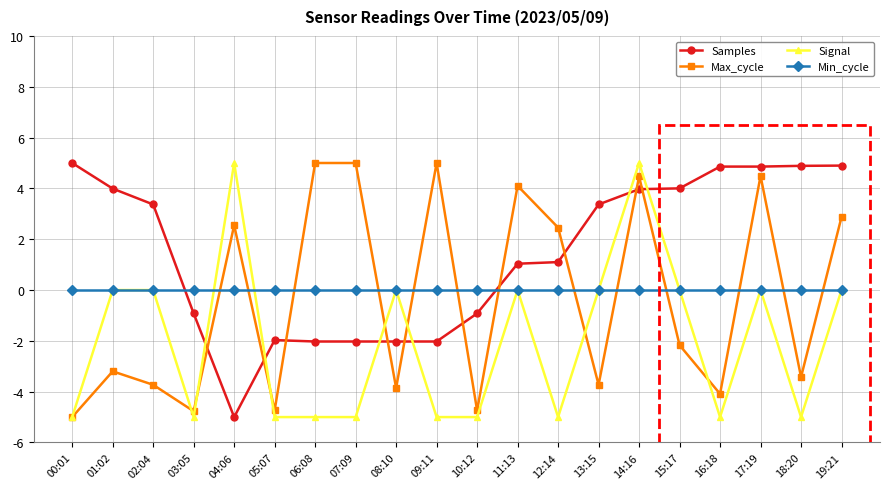

Does the chart have visible grid lines?

Yes